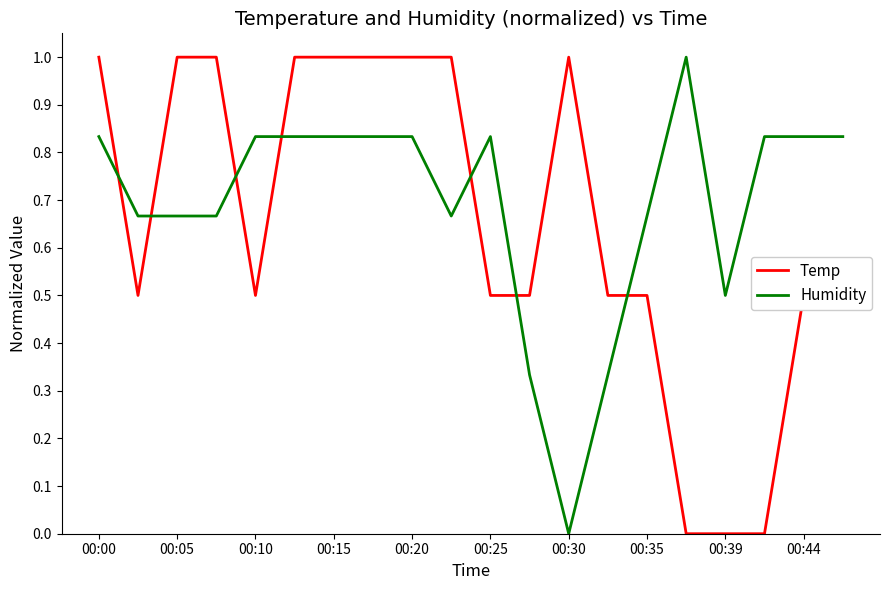

What is the difference between the maximum and minimum values in the Temp series?

1.0